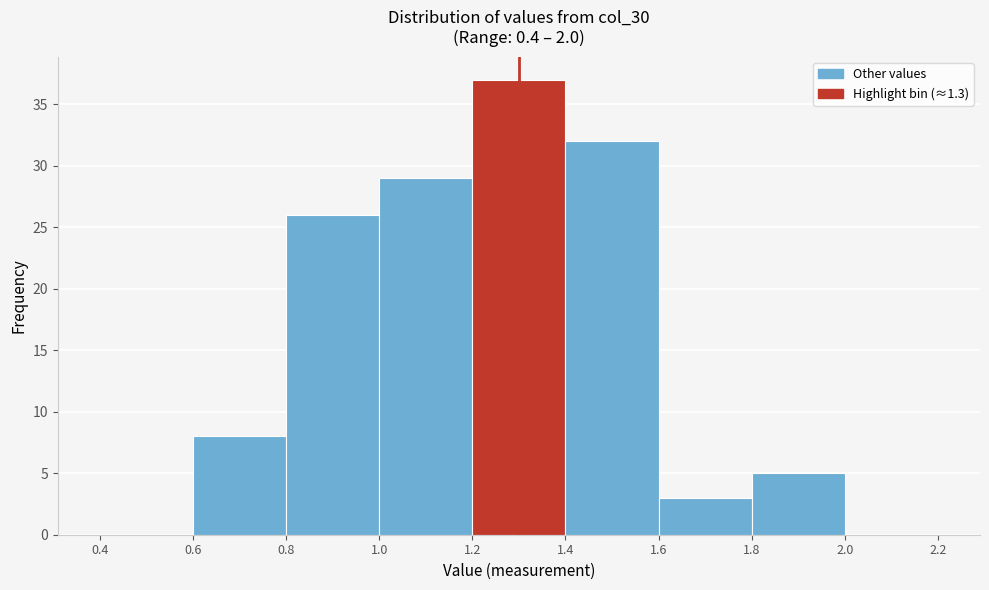

Reading left to right, list every bar in this chart as the range it spans on the x-axis followed by its height. The values are not printed on the chart, so give them approximately, as read against the axis.

0.4 to 0.6: 0
0.6 to 0.8: 8
0.8 to 1.0: 26
1.0 to 1.2: 29
1.2 to 1.4: 37
1.4 to 1.6: 32
1.6 to 1.8: 3
1.8 to 2.0: 5
2.0 to 2.2: 0